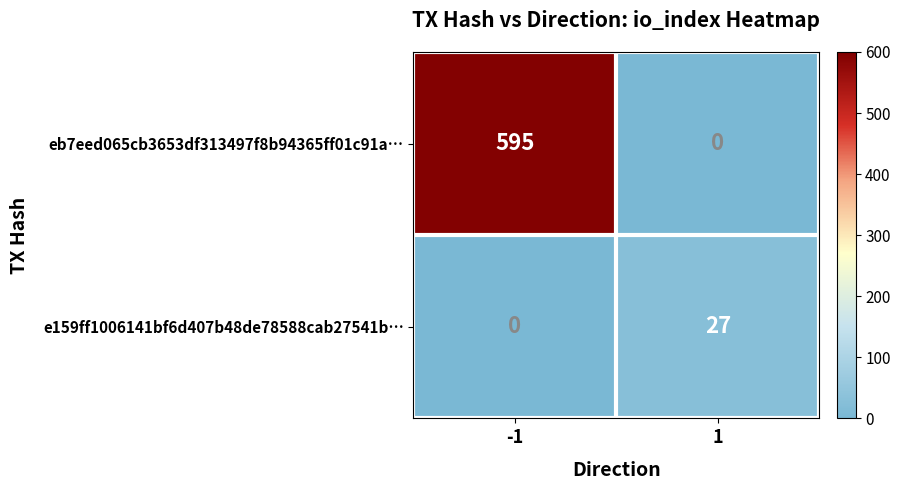

How many series are shown in this chart?

2